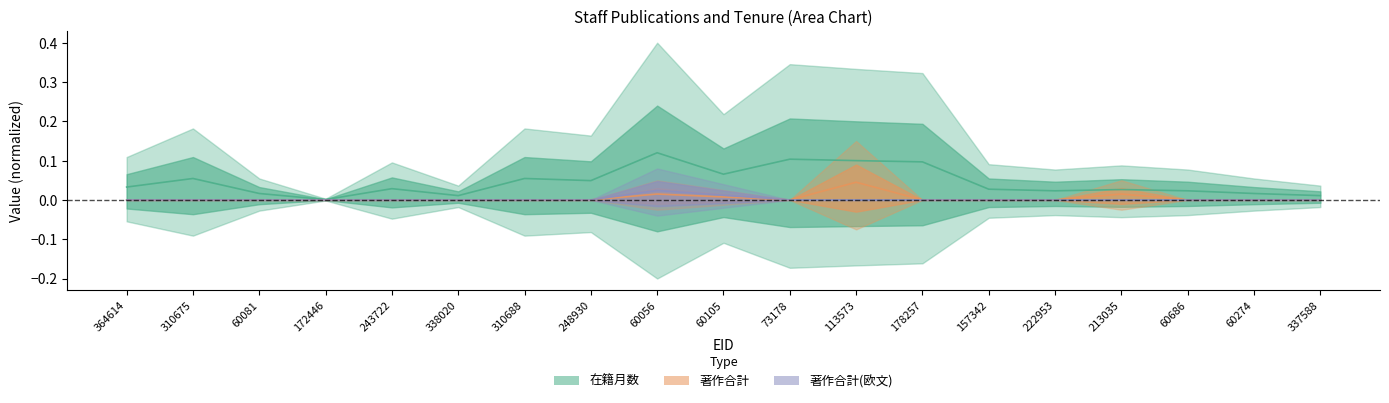

Which series has the largest total across all categories?

在籍月数